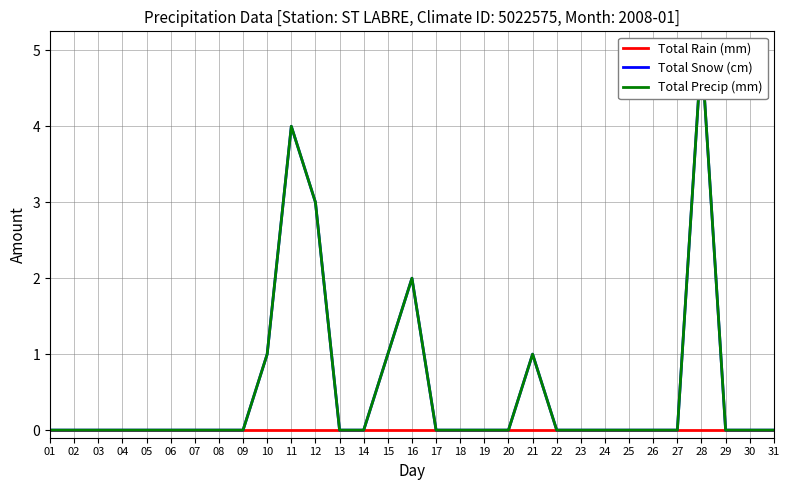

Does the chart display data point markers on the line(s)?

No